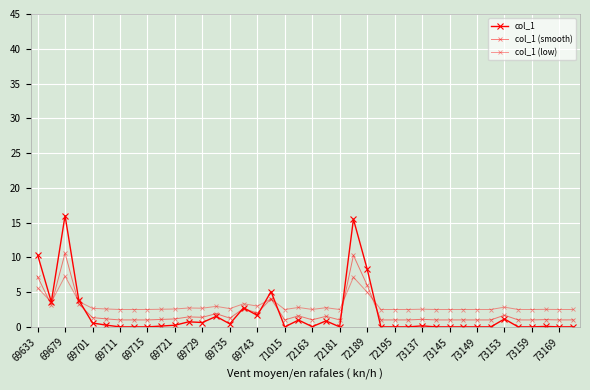

What is the average value of the col_1 series?

1.9